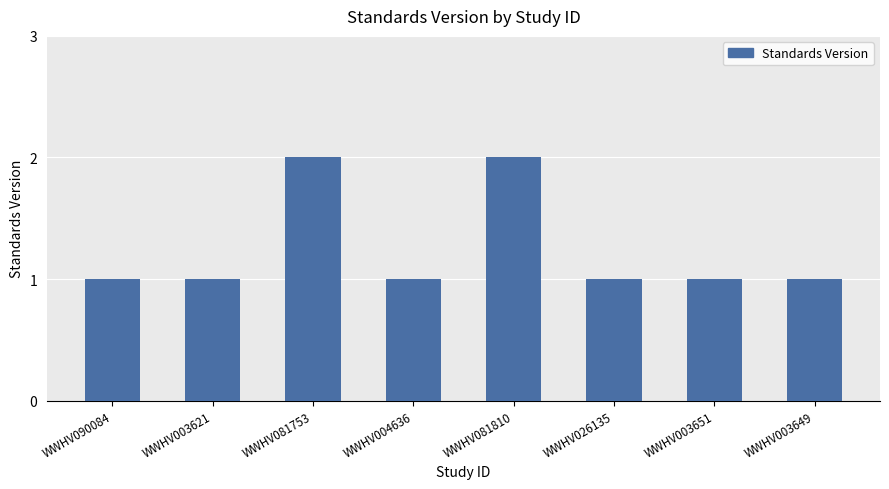

Read the value at WWHV026135.

1